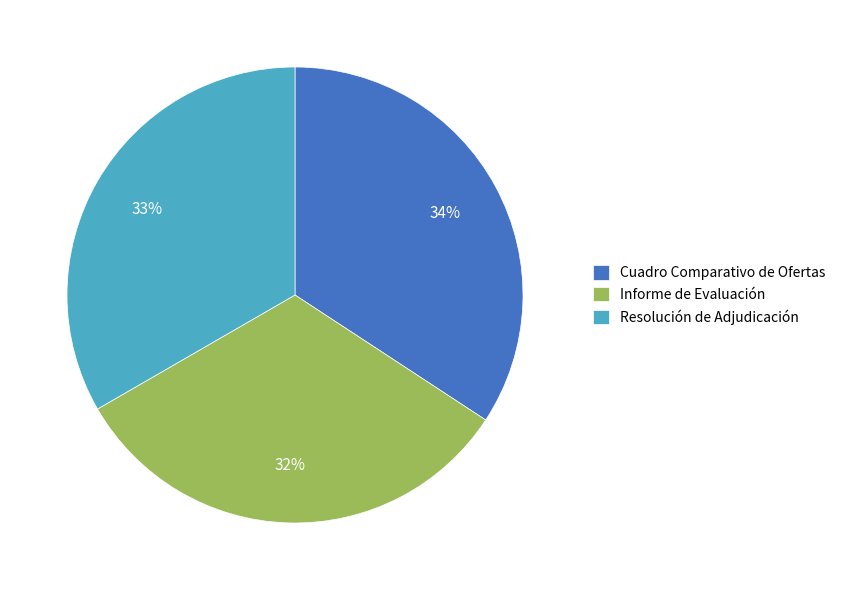

What is the ratio of the value at Cuadro Comparativo de Ofertas to the value at Resolución de Adjudicación?

1.0